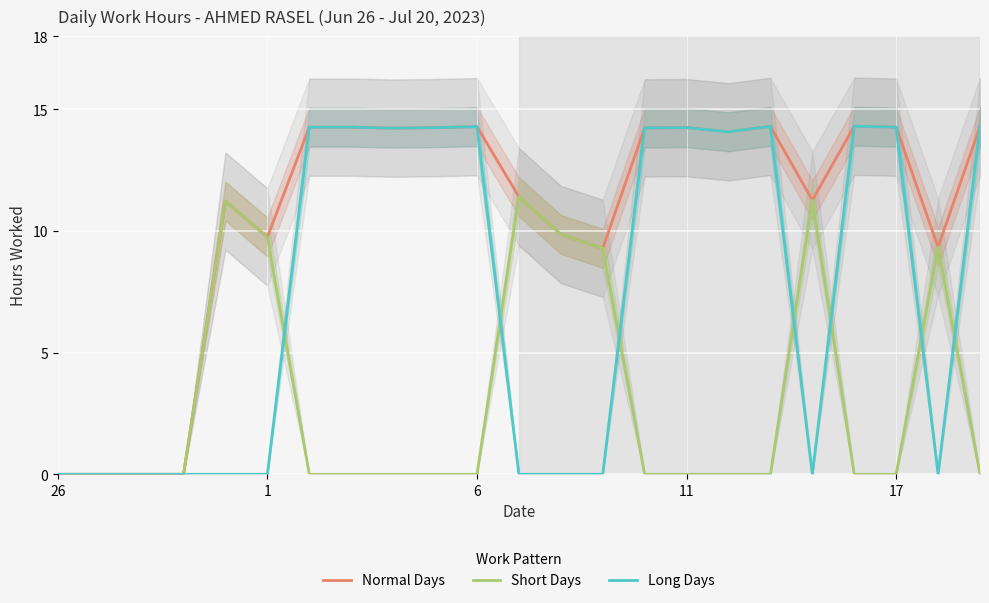

What is the maximum value for Short Days?

11.4